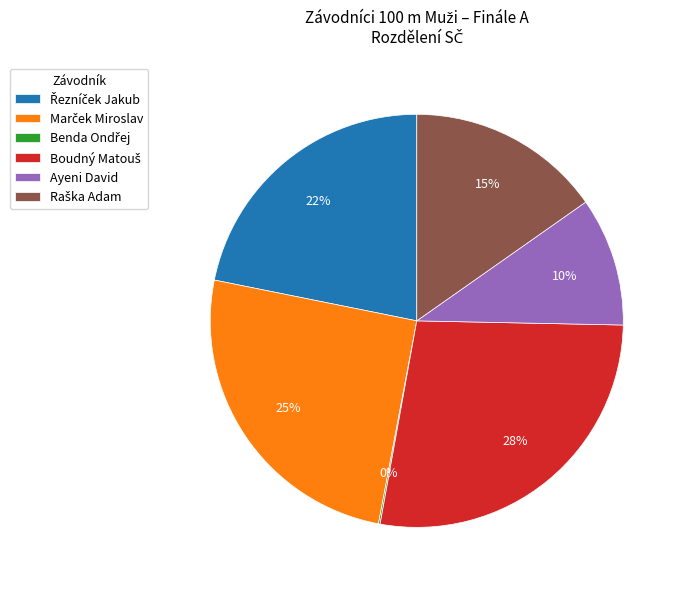

Is there a majority slice in this chart?

No